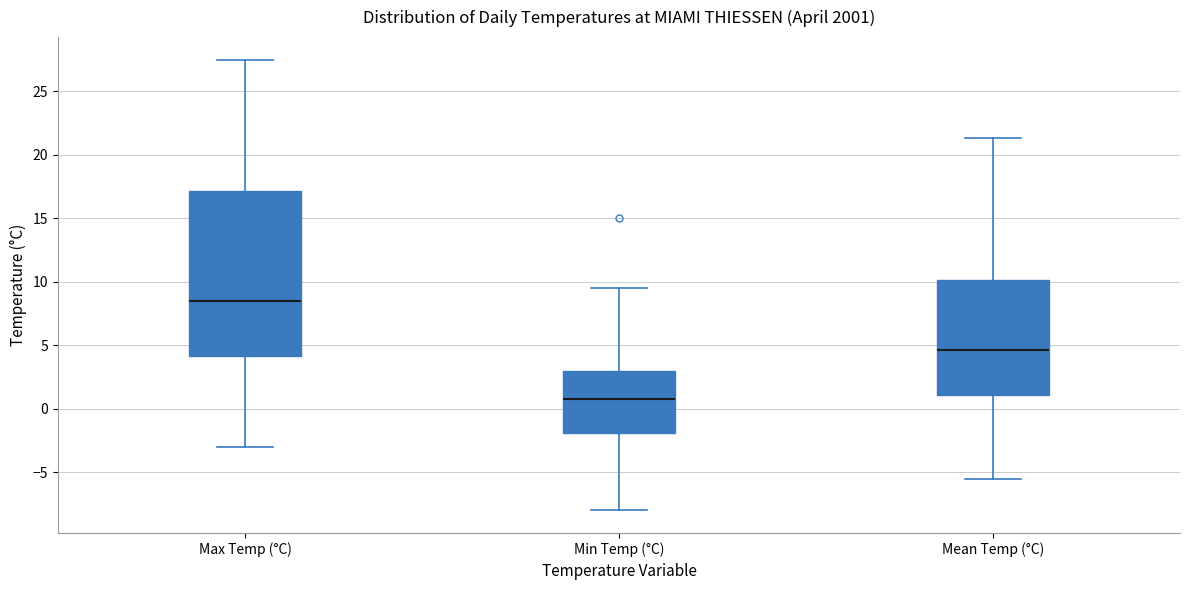

Reading left to right, read every box against the y-axis: the position of its median line, the range the box covers, and the ends of its whiskers. The values are not printed on the chart, so give them approximately, as read against the axis.

Max Temp (°C): median 8.5, box 4.0 to 17.0, whiskers -3.0 to 27.5
Min Temp (°C): median 1.0, box -2.0 to 3.0, whiskers -8.0 to 9.5
Mean Temp (°C): median 4.5, box 1.0 to 10.0, whiskers -5.5 to 21.5